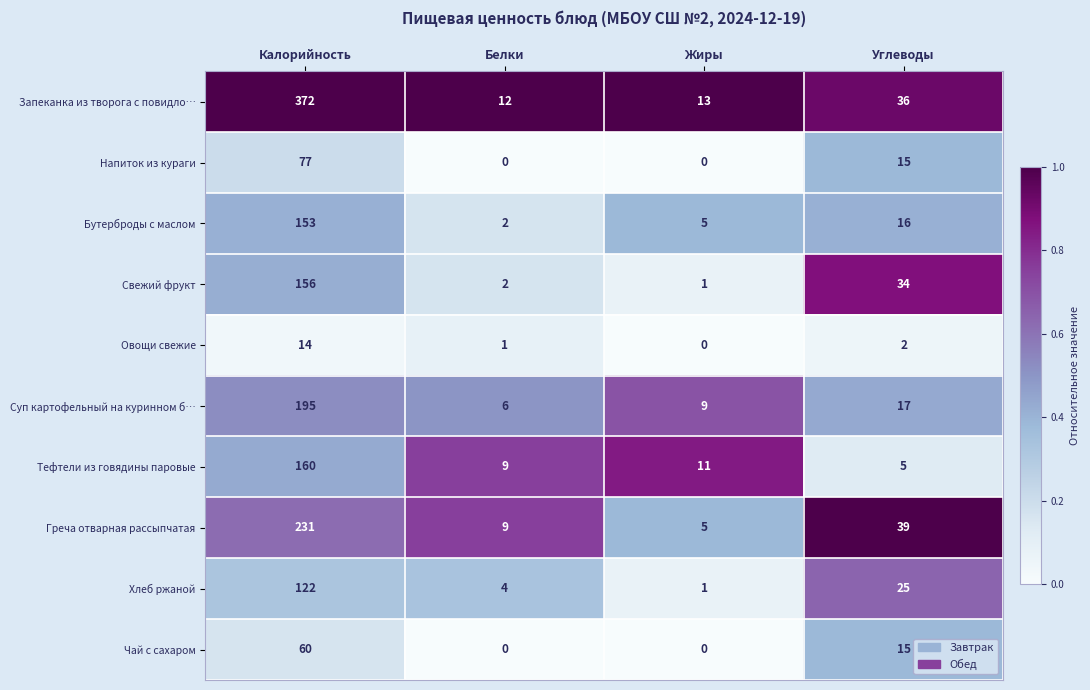

What is the difference between the second highest and second lowest values in the Свежий фрукт series?

32